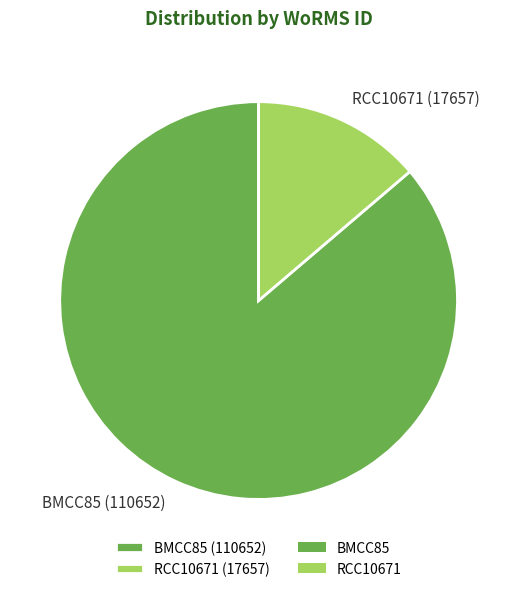

What is the ratio of the value at RCC10671 to the value at BMCC85?

0.2